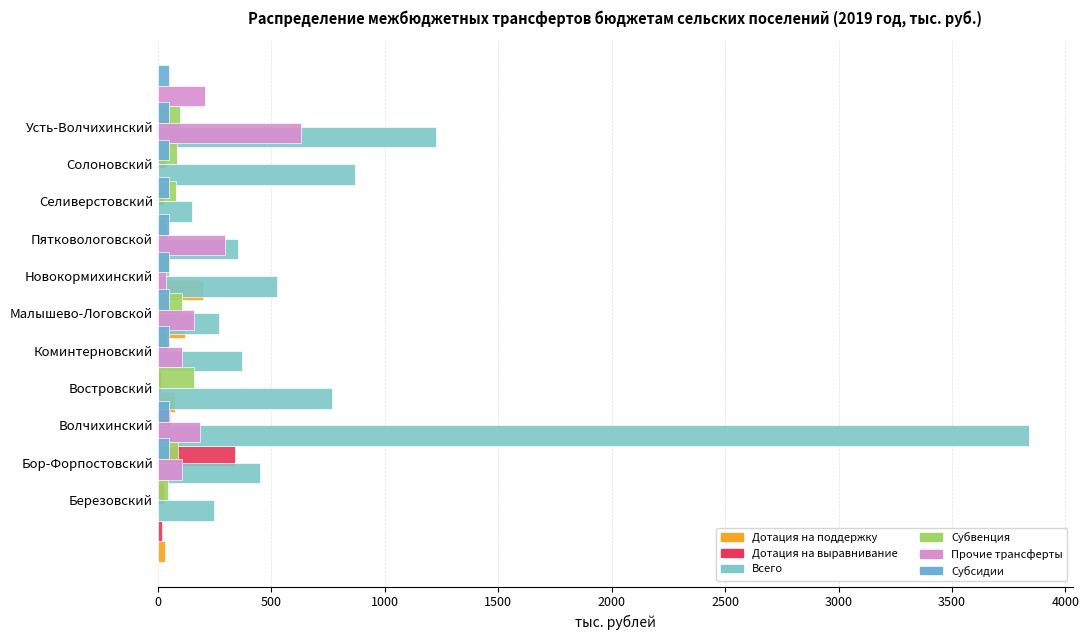

What position from the left is 2500?

6